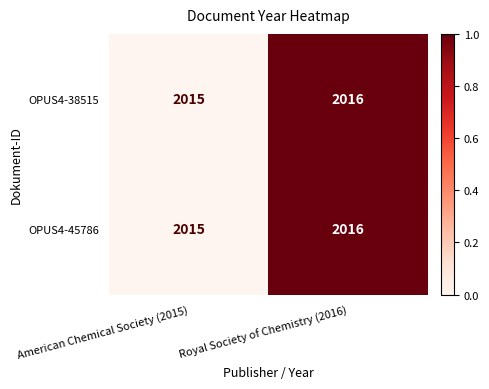

Reading left to right, extract all data points from this chart.

OPUS4-38515: 2015	2016
OPUS4-45786: 2015	2016